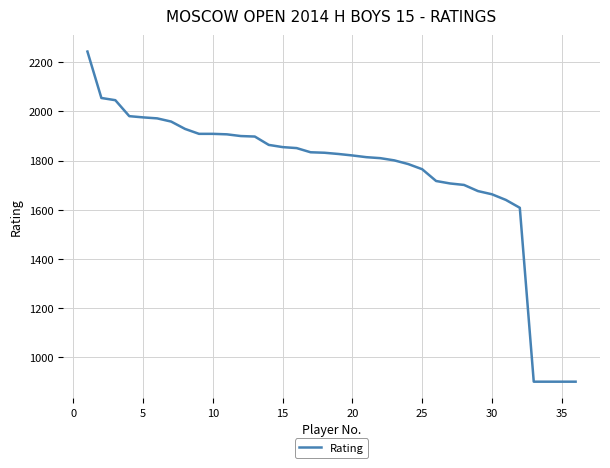

What is the difference between the maximum and minimum values?

1344